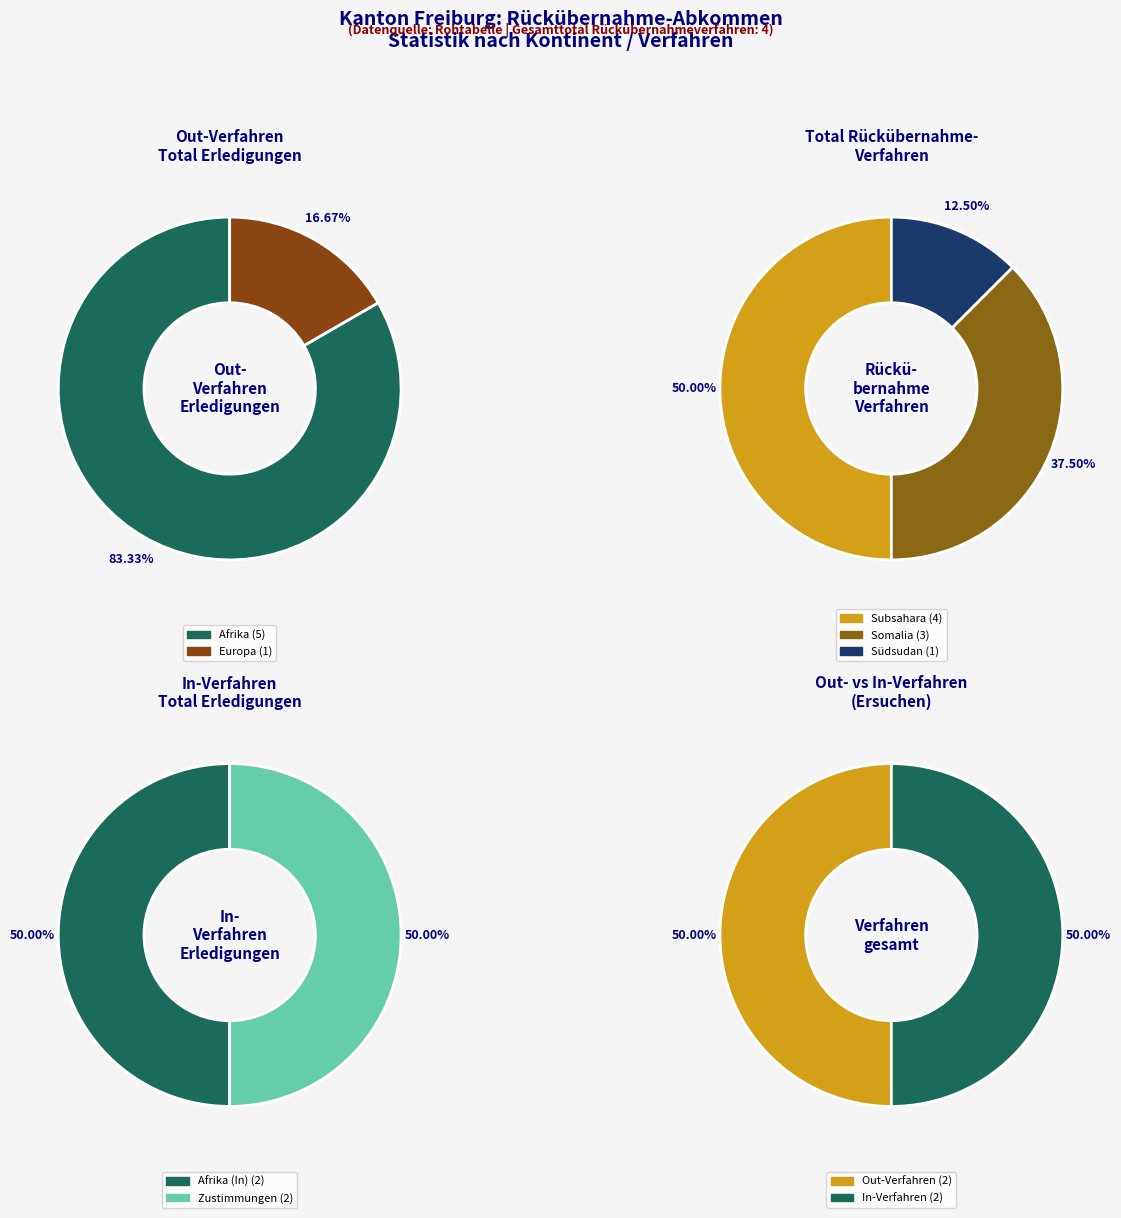

Is it true that Amerika is 1% of the pie?

False